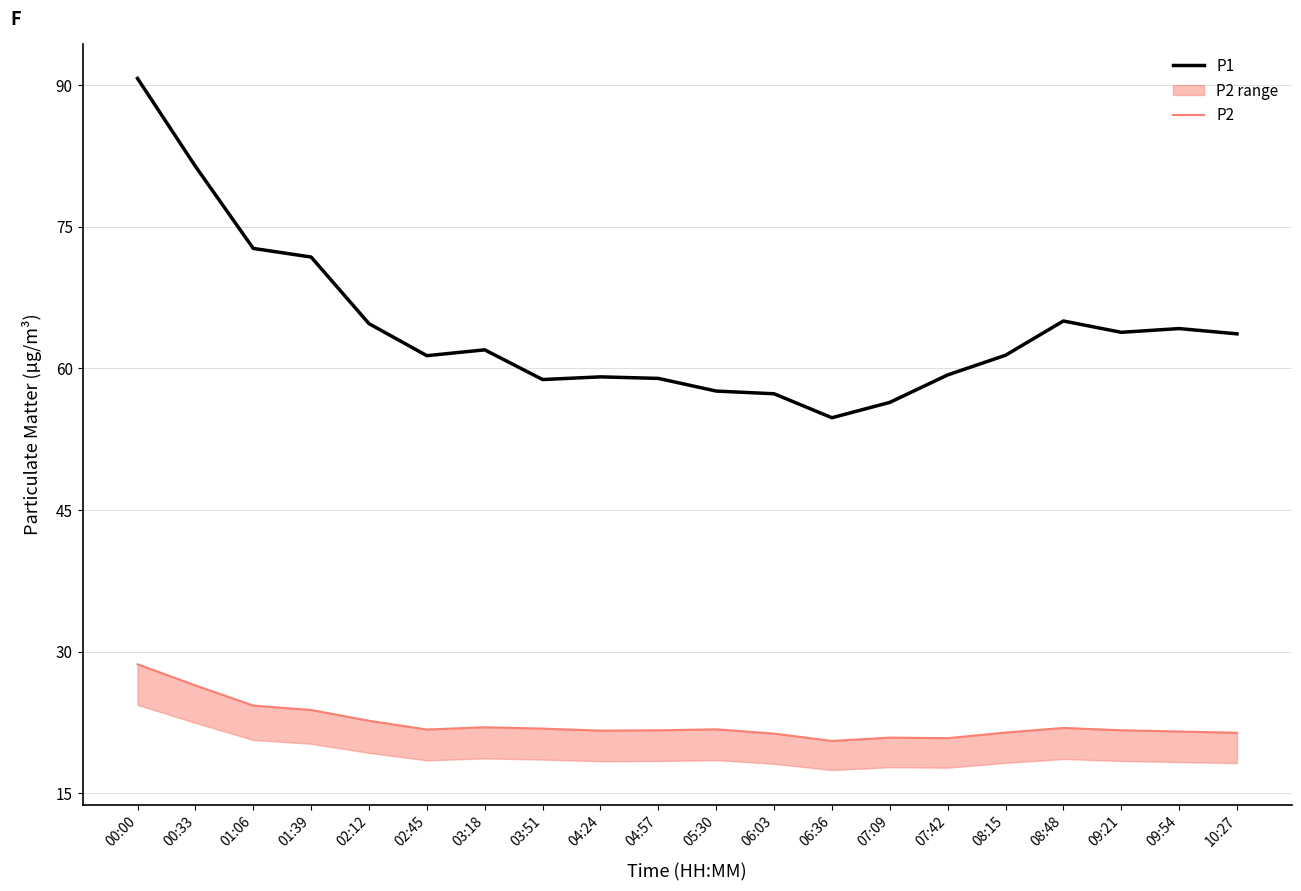

What is the value of the P2 point at the 11th from the left?

21.8